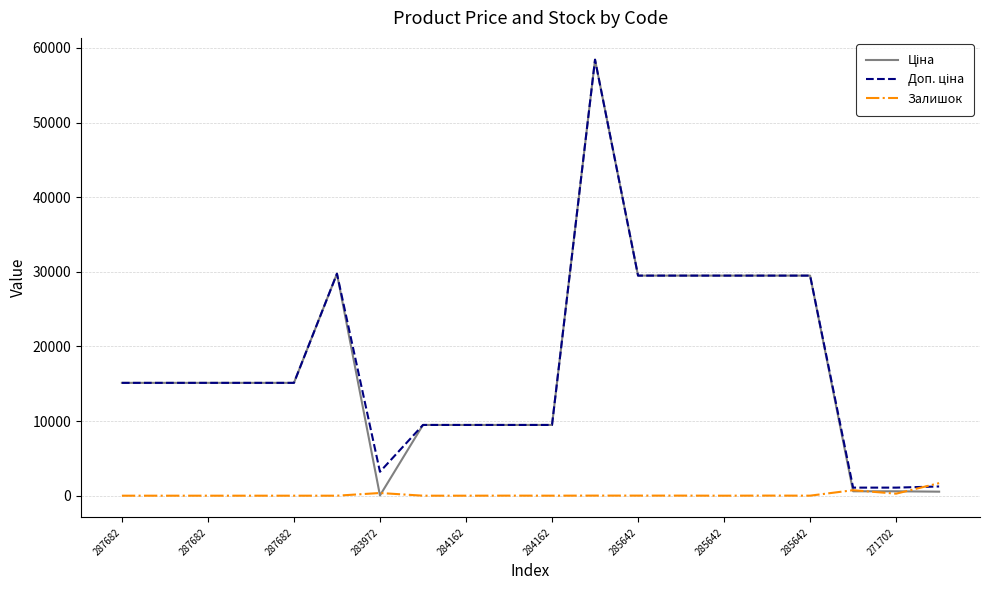

List the series in order of their peak value, highest first.

Ціна, Доп. ціна, Залишок